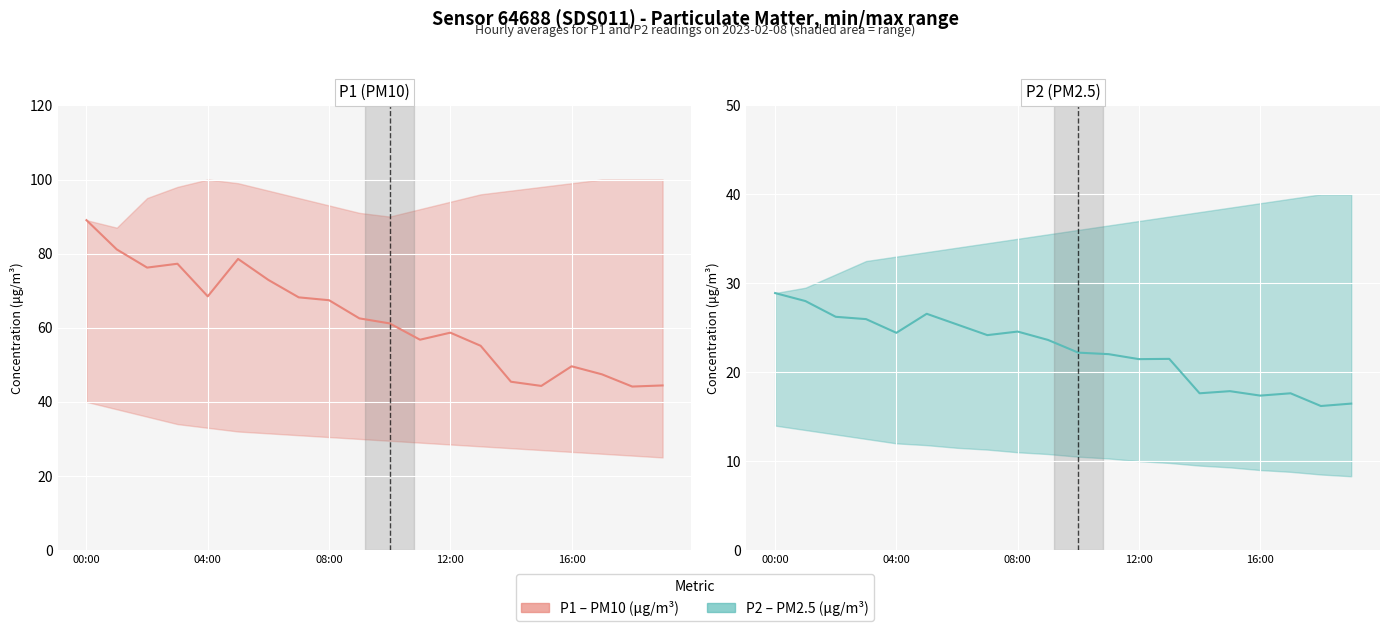

What is the difference between the maximum and second lowest values?

12.4